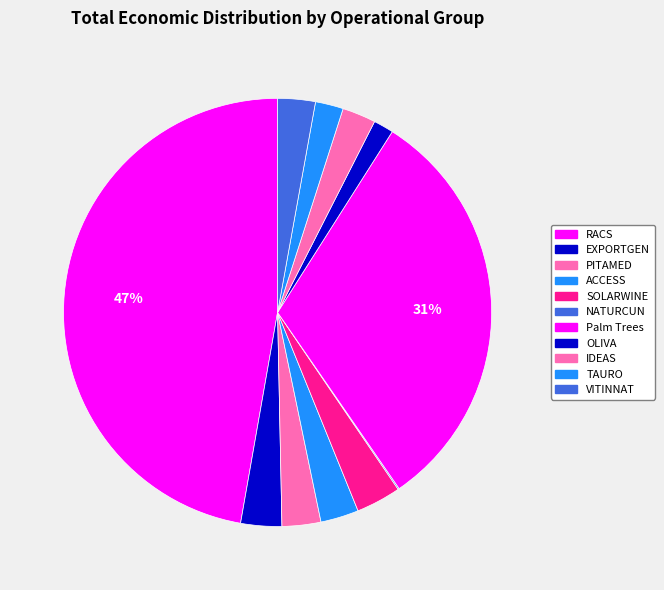

To the nearest percent, what percentage of the pie is SOLARWINE?

3%